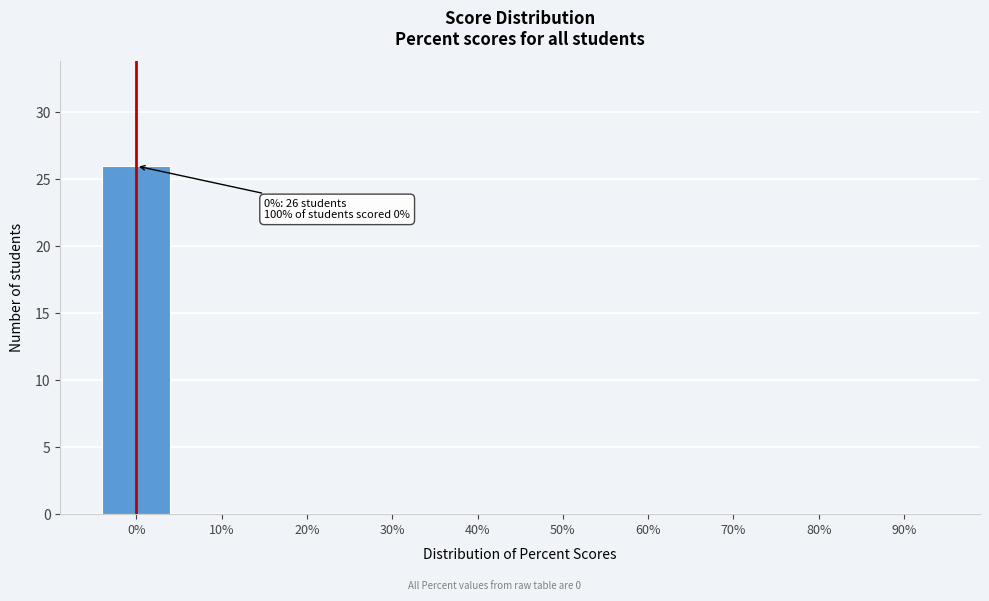

Reading right to left, what are all the values shown in this chart?

90%=0	80%=0	70%=0	60%=0	50%=0	40%=0	30%=0	20%=0	10%=0	0%=26